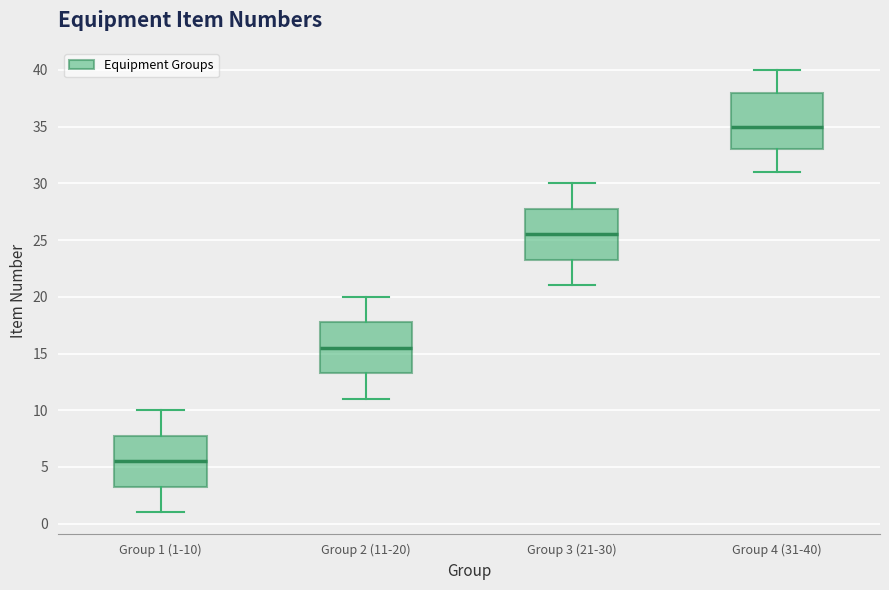

Reading left to right, read every box against the y-axis: the position of its median line, the range the box covers, and the ends of its whiskers. The values are not printed on the chart, so give them approximately, as read against the axis.

Group 1 (1-10): median 5.5, box 3.5 to 8.0, whiskers 1.0 to 10.0
Group 2 (11-20): median 15.5, box 13.5 to 18.0, whiskers 11.0 to 20.0
Group 3 (21-30): median 25.5, box 23.5 to 28.0, whiskers 21.0 to 30.0
Group 4 (31-40): median 35.0, box 33.0 to 38.0, whiskers 31.0 to 40.0